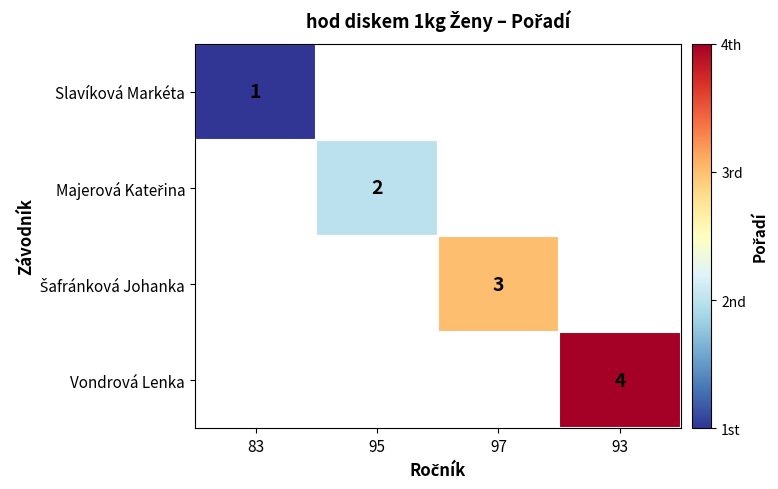

The Slavíková Markéta series shows 2 at 83. True or false?

False